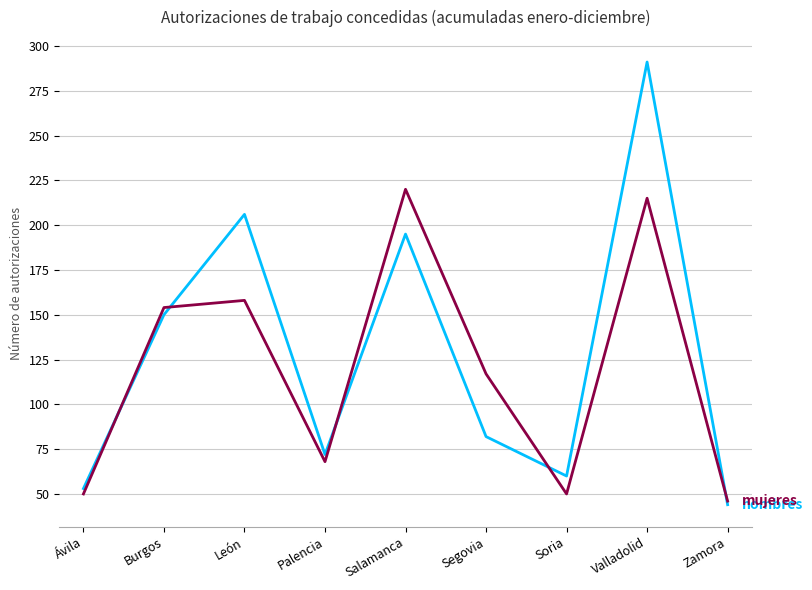

What is the total value across all series at Salamanca?

415